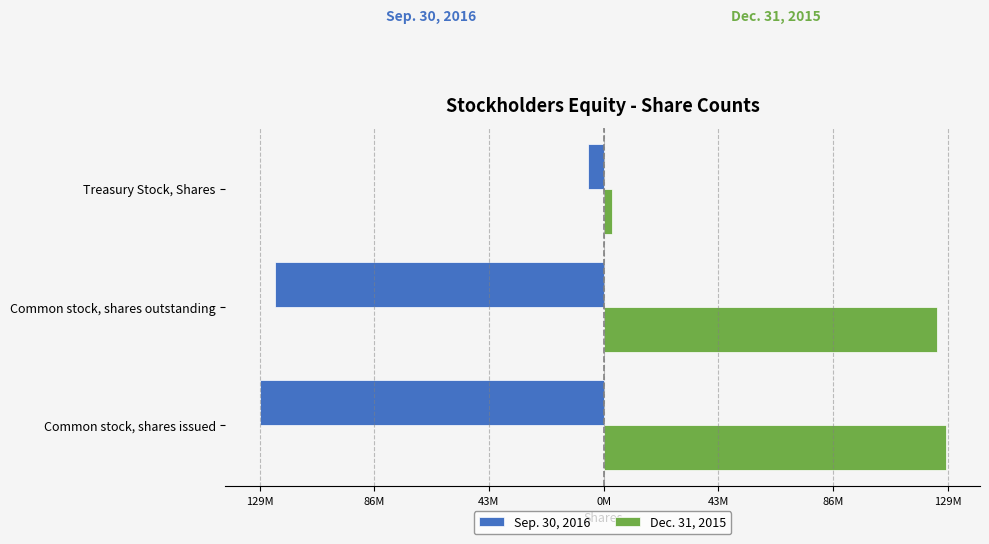

List the series in order of their overall mean, lowest first.

Sep. 30, 2016, Dec. 31, 2015